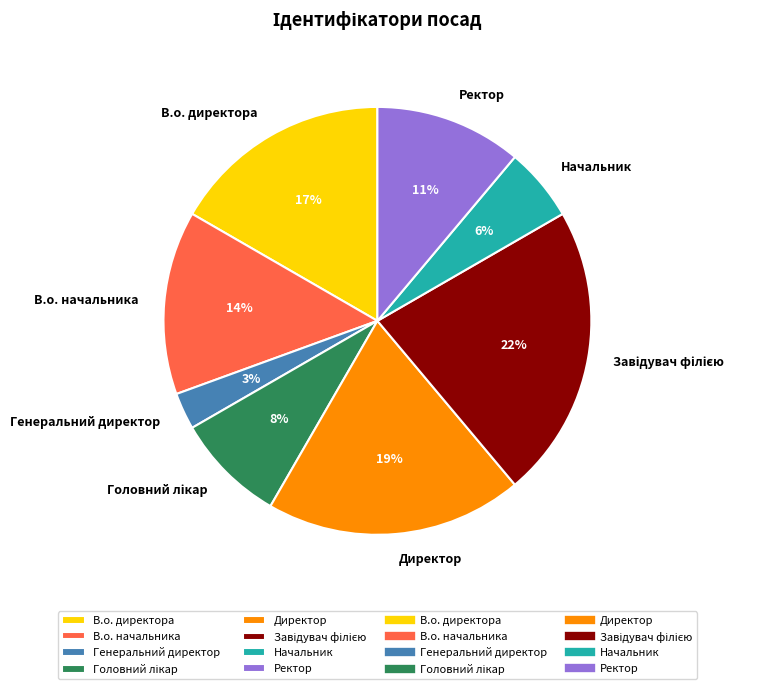

Between Ректор and Генеральний директор, which is larger?

Ректор